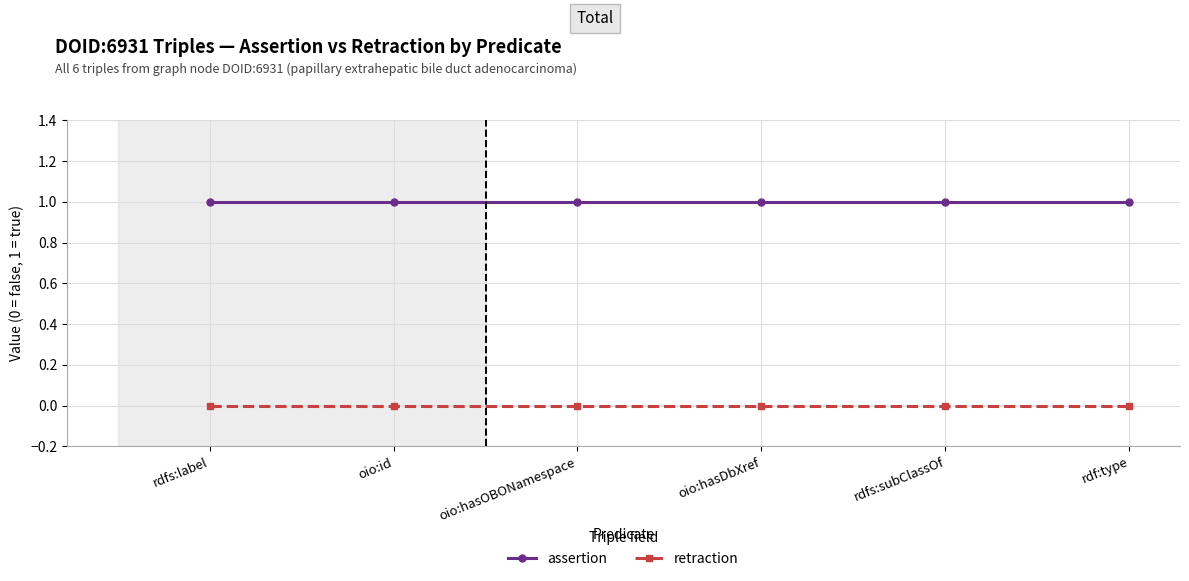

At how many categories does at least one series exceed 0?

6